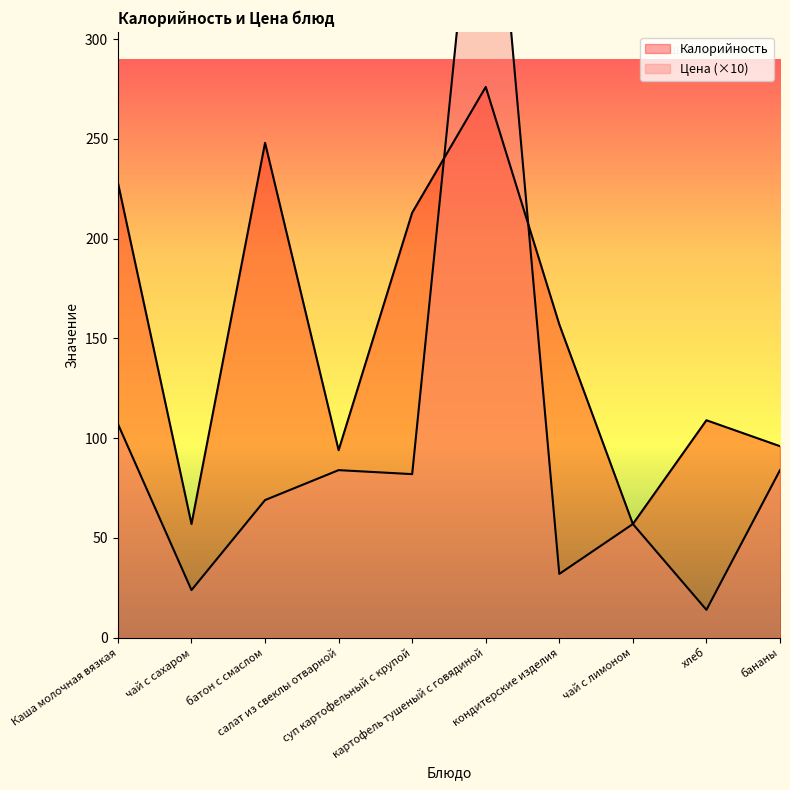

In Калорийность, how many points are lower than both neighbors (excluding endpoints)?

3